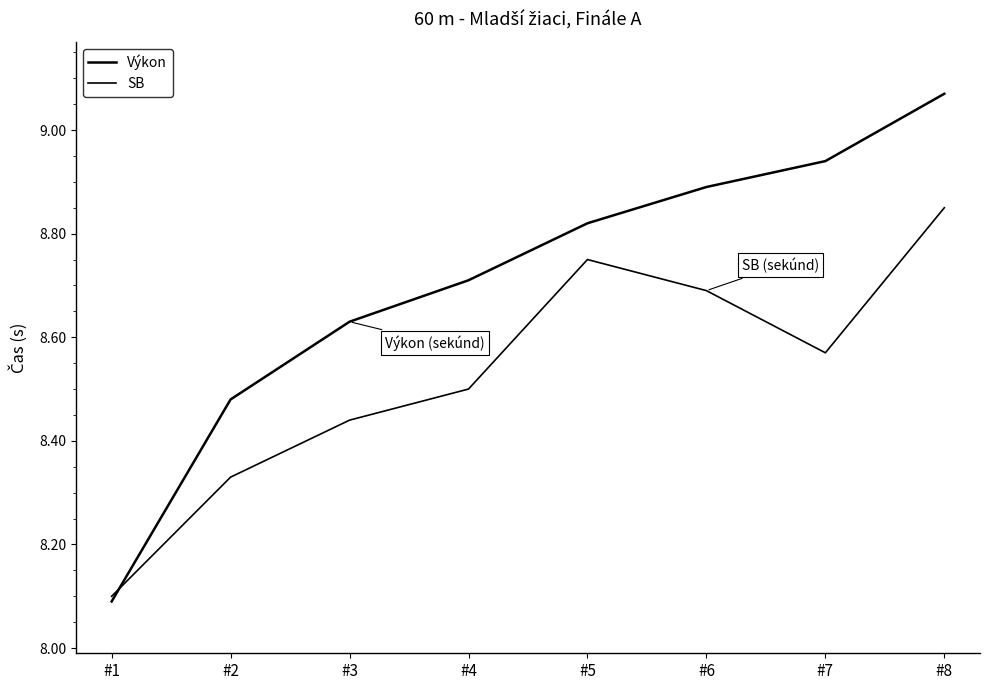

Which category has the highest value across all series?

#8